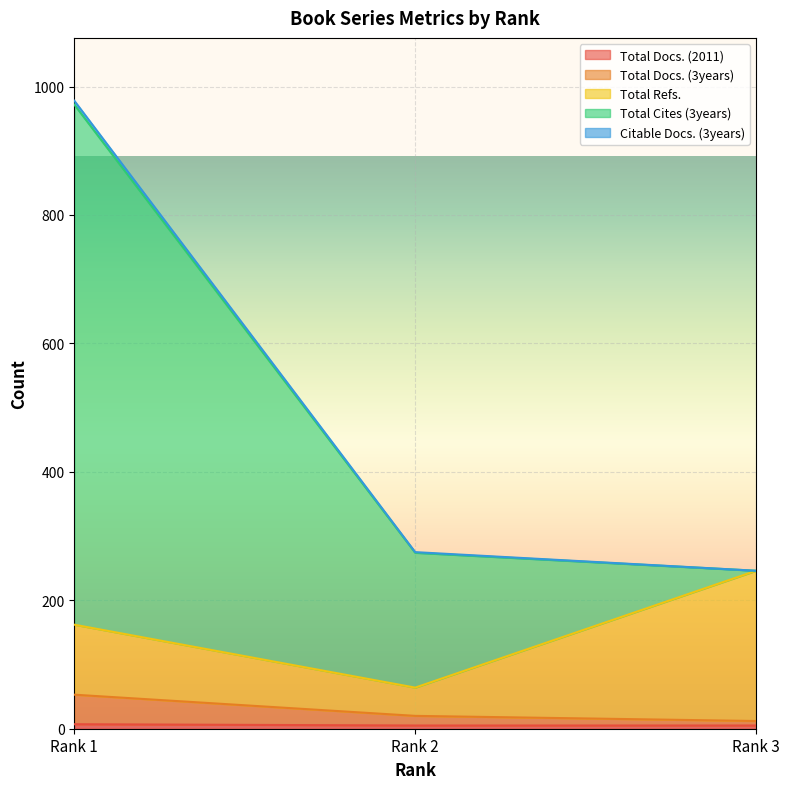

Does the chart display data point markers on the line(s)?

No